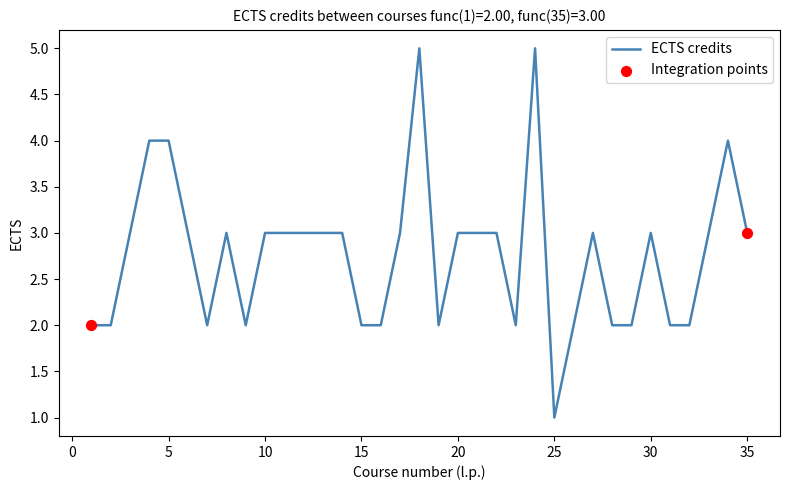

What is the greatest value displayed?

5